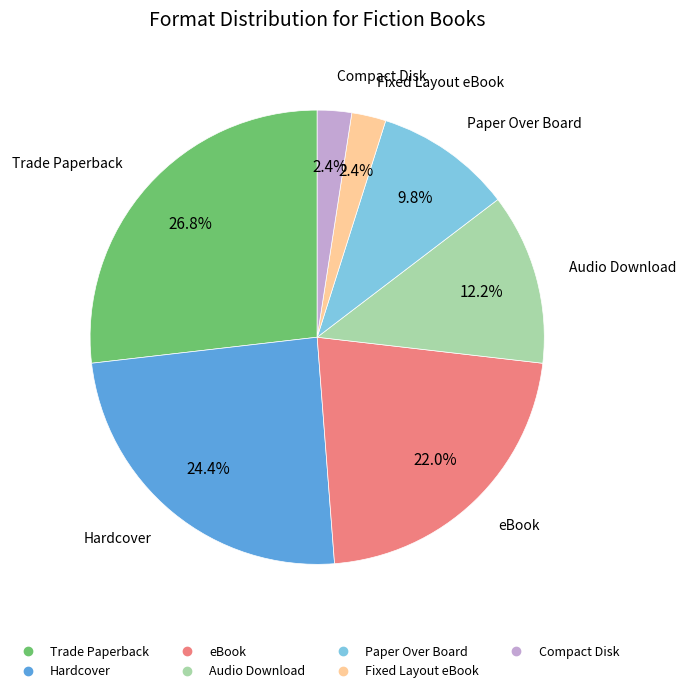

How many slices are in this pie chart?

7